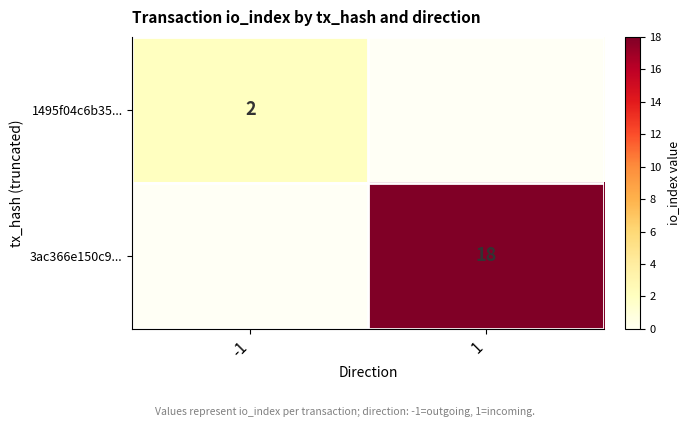

True or false: 3ac366e150c9... has a value of 27 at 1.

False